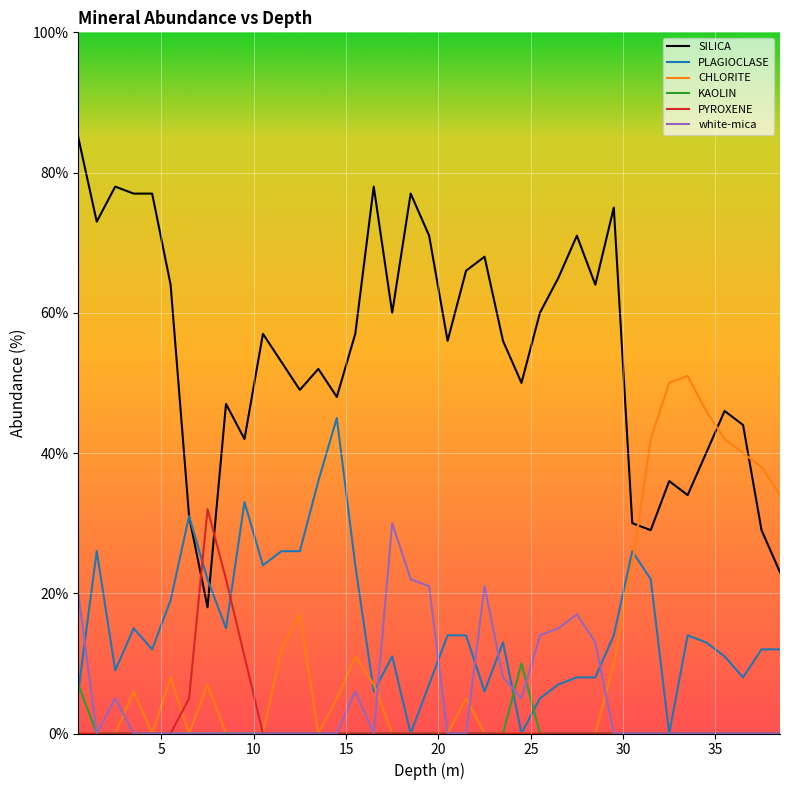

Which series ends up on top after the final intersection of PYROXENE and SILICA?

SILICA